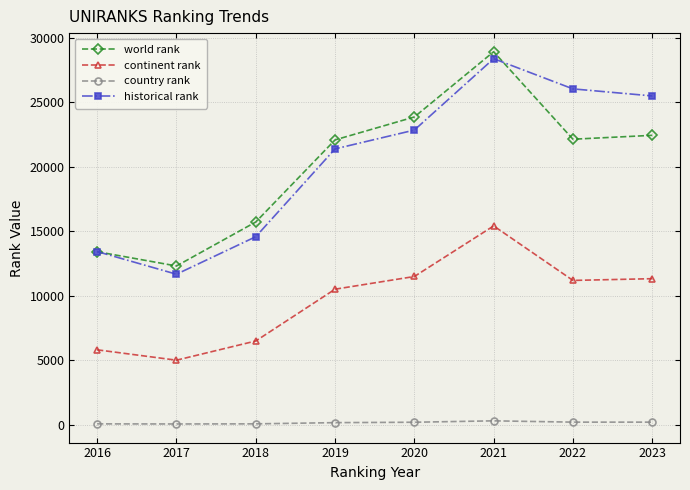

Is the value of continent rank at 2022 greater than the value of country rank at 2021?

Yes